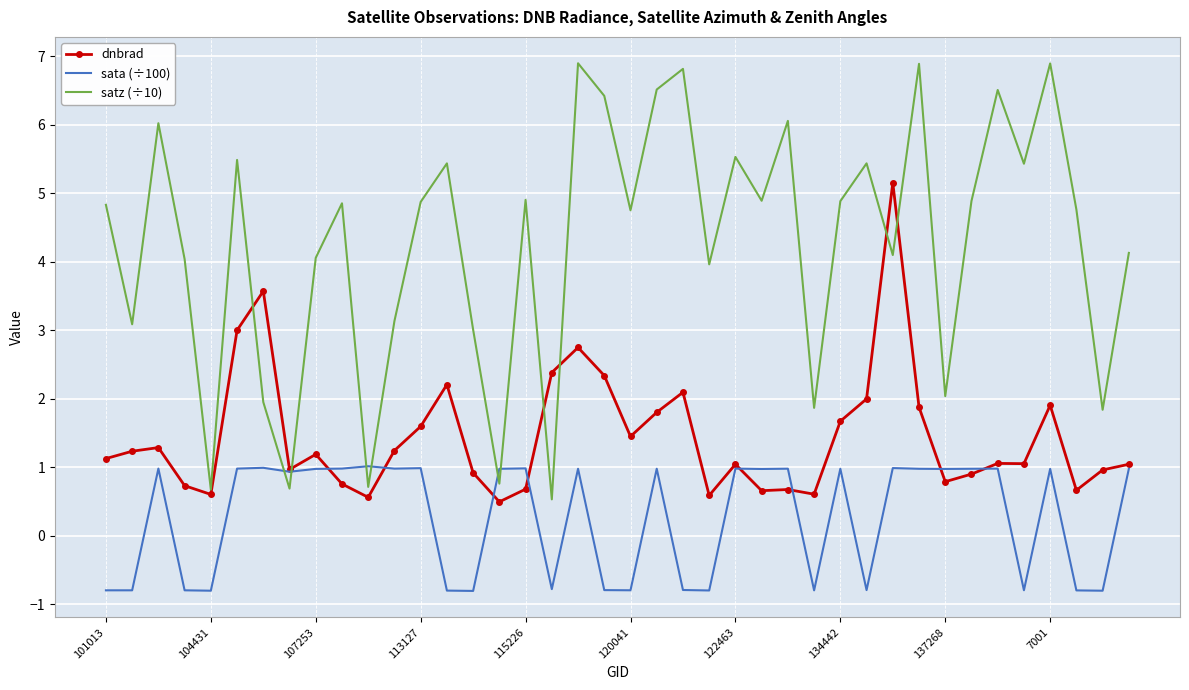

What is the minimum value shown in the chart?

-0.8